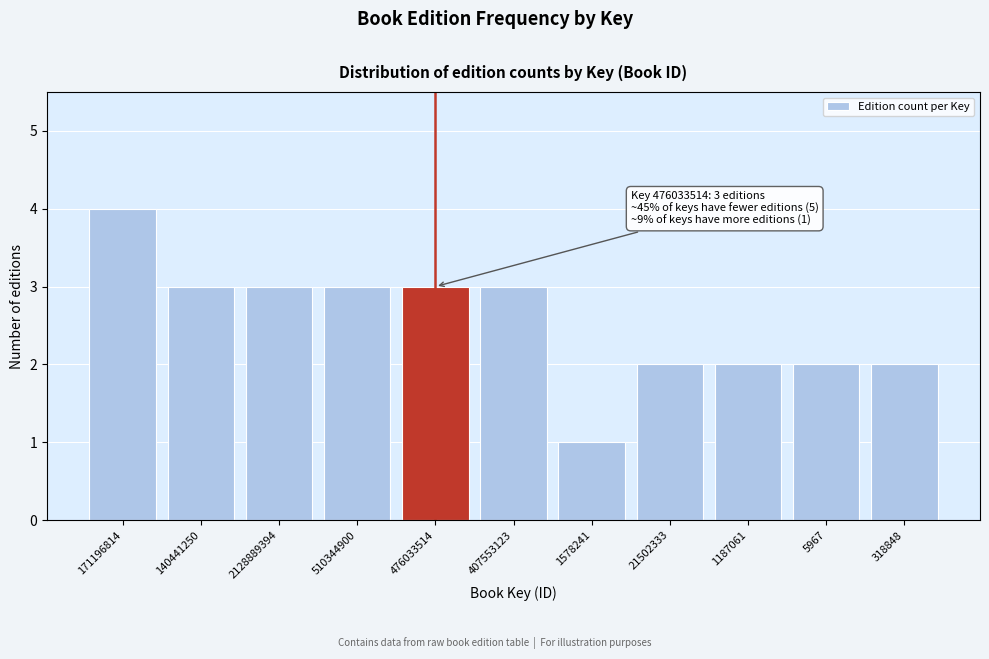

Reading right to left, what are all the values shown in this chart?

318848=2	5967=2	1187061=2	21502333=2	1578241=1	407553123=3	476033514=3	510344900=3	2128889394=3	140441250=3	171196814=4